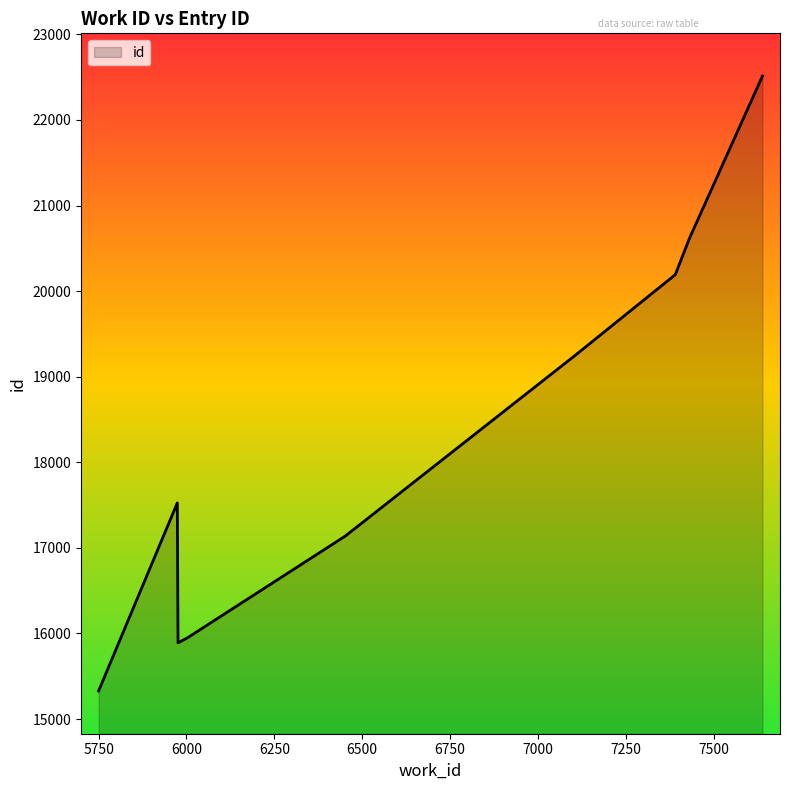

Which has a higher value, 5974 or 6454?

5974